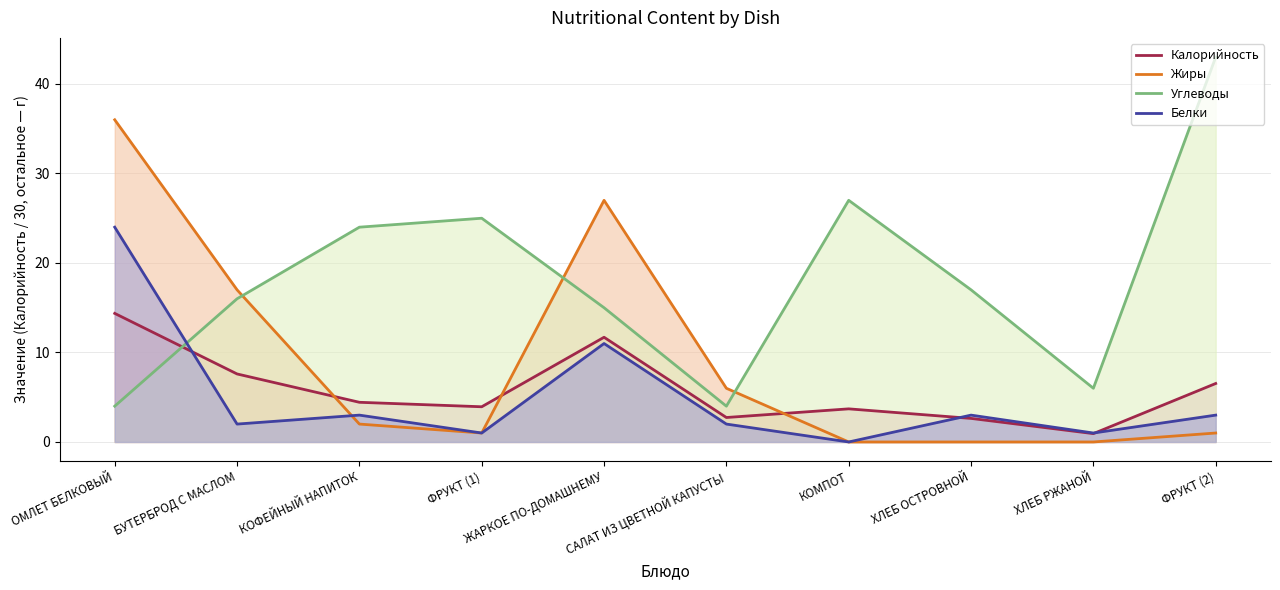

Which series changed the most between ЖАРКОЕ ПО-ДОМАШНЕМУ and КОМПОТ?

Жиры